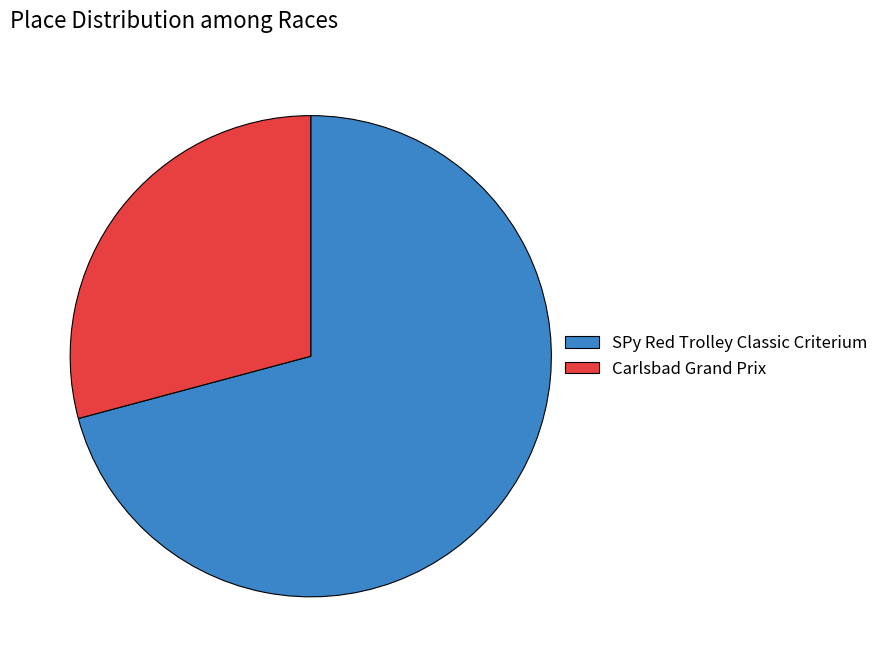

Which slice is the smallest?

Carlsbad Grand Prix